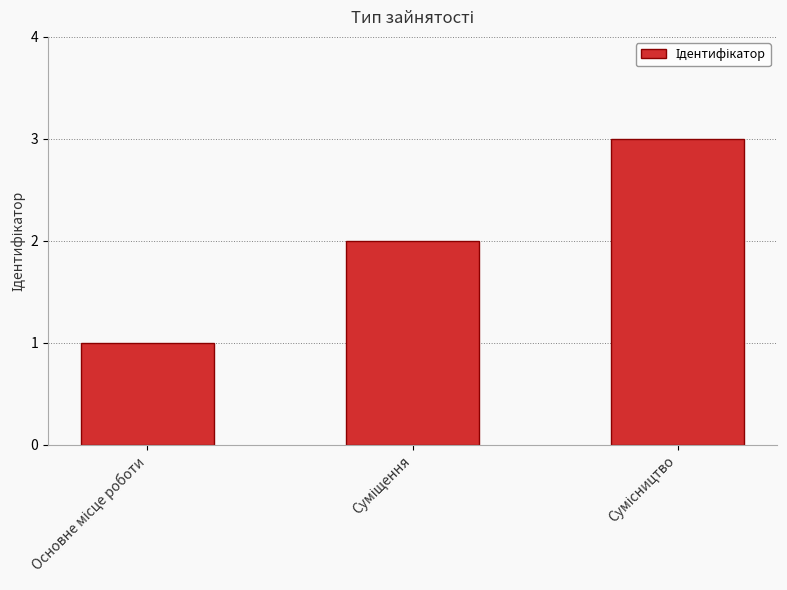

What is the value of the 3rd bar from the left?

3